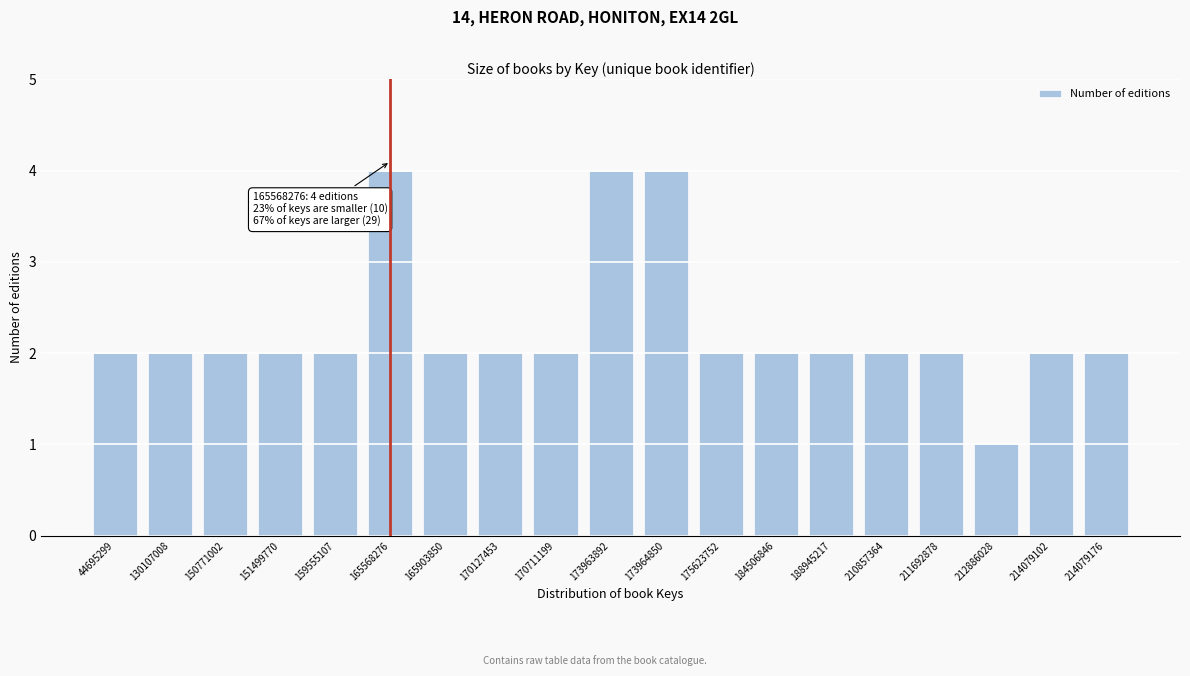

Reading left to right, transcribe all the data shown in this chart.

44695299=2	130107008=2	150771002=2	151499770=2	159555107=2	165568276=4	165903850=2	170127453=2	170711199=2	173963892=4	173964850=4	175623752=2	184506846=2	188945217=2	210857364=2	211692878=2	212886028=1	214079102=2	214079176=2